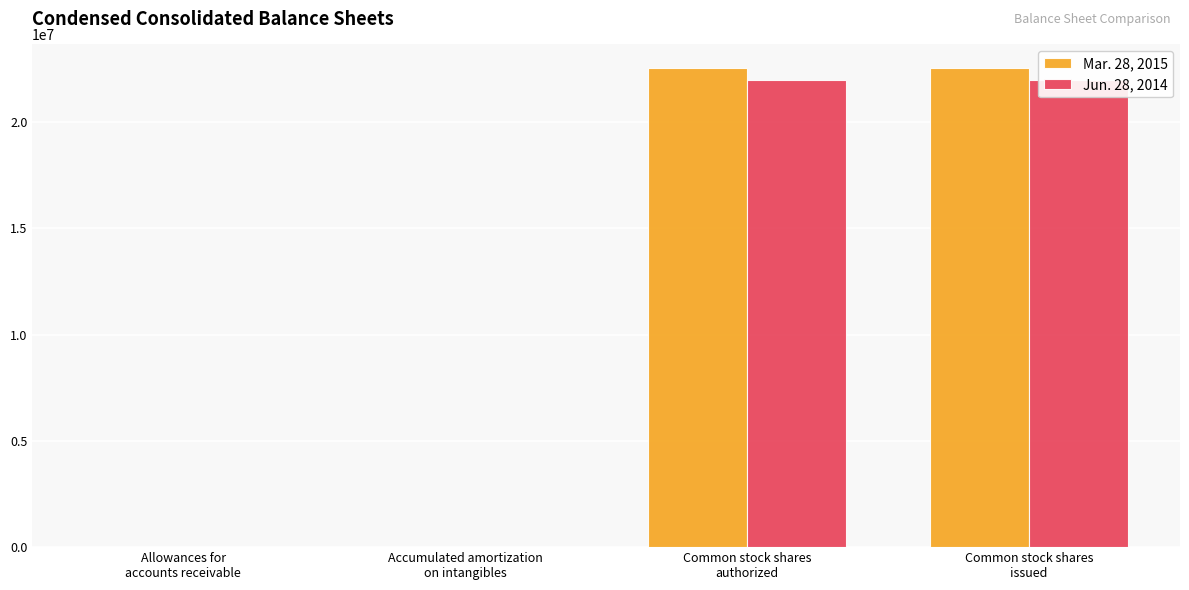

The Mar. 28, 2015 series shows 22522000 at Common stock shares
issued. True or false?

True